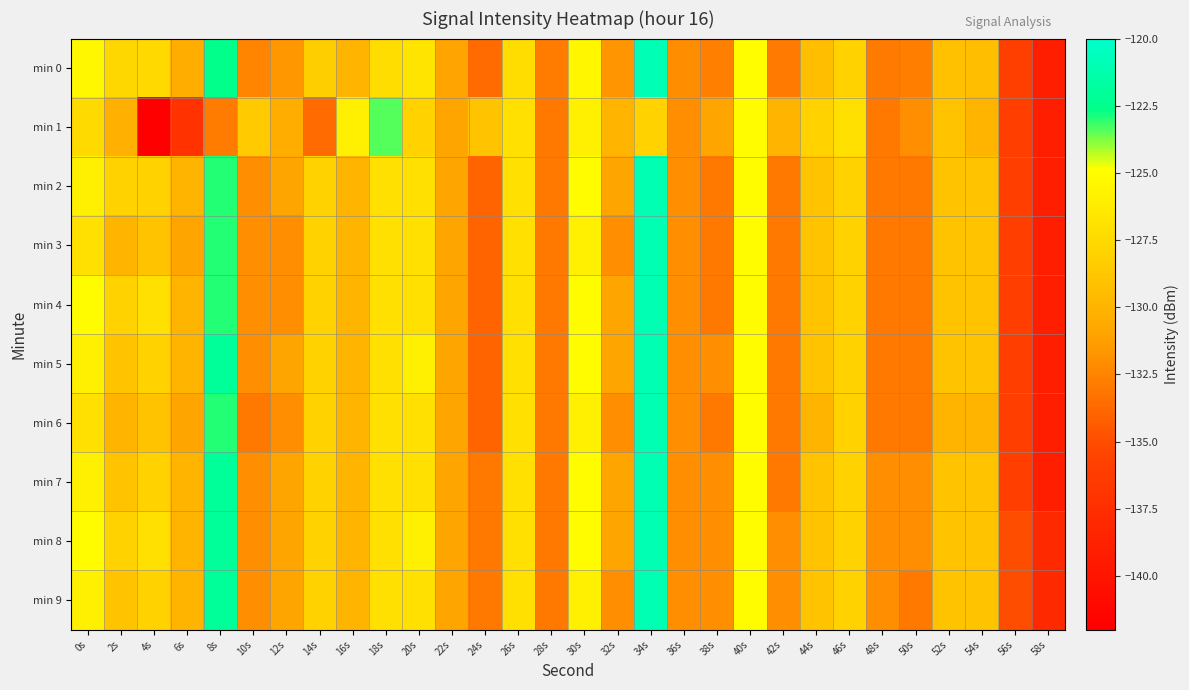

What is the difference between the highest and lowest values at 40s?

0.1